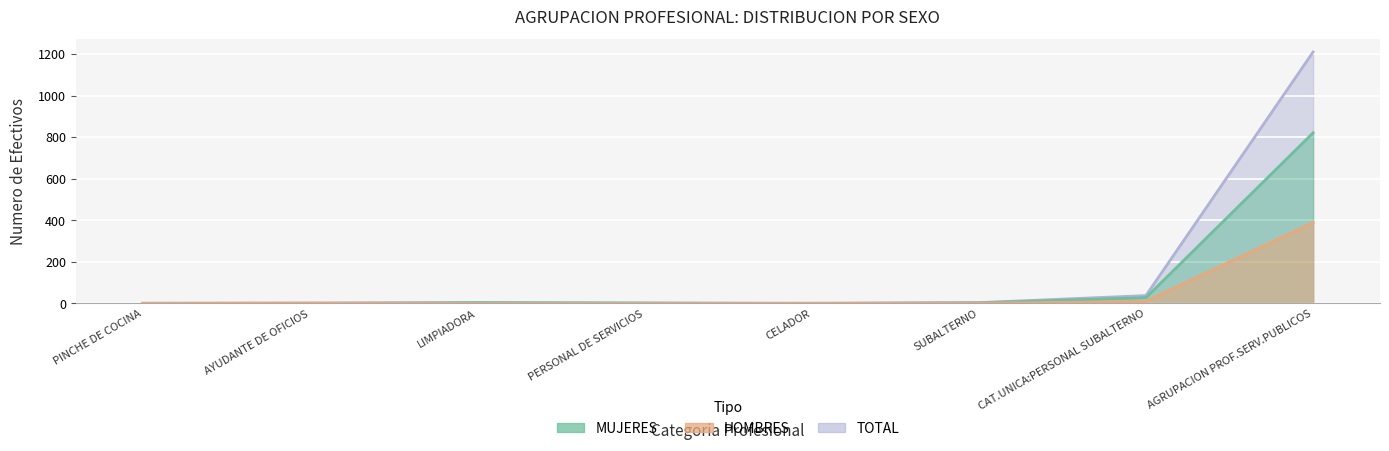

What is the sum of the MUJERES values at CAT.UNICA:PERSONAL SUBALTERNO and LIMPIADORA?

32